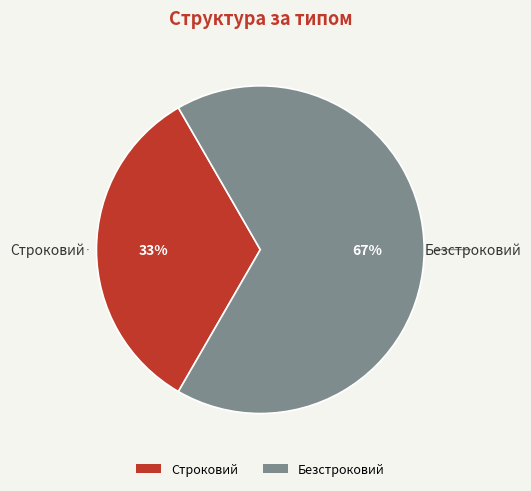

Which category has the smallest portion of the pie?

Строковий